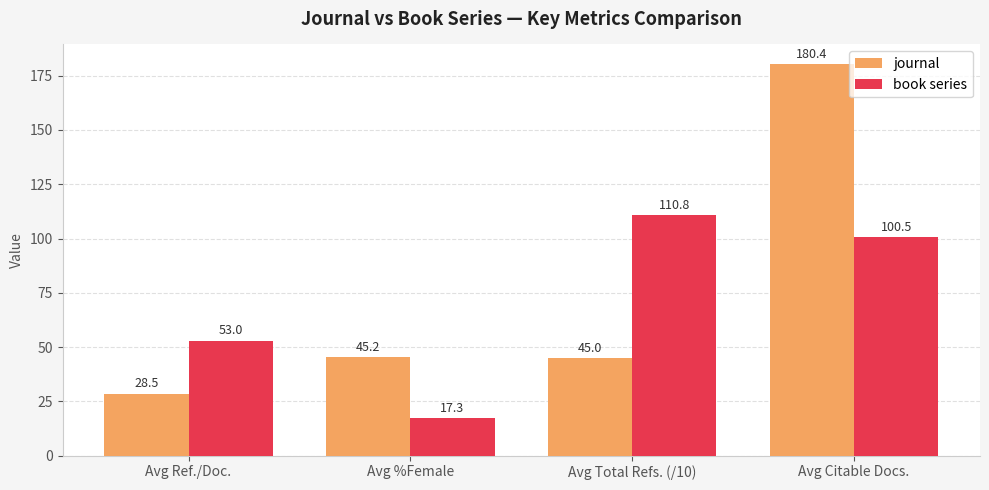

What are all the series names shown in the legend?

journal, book series